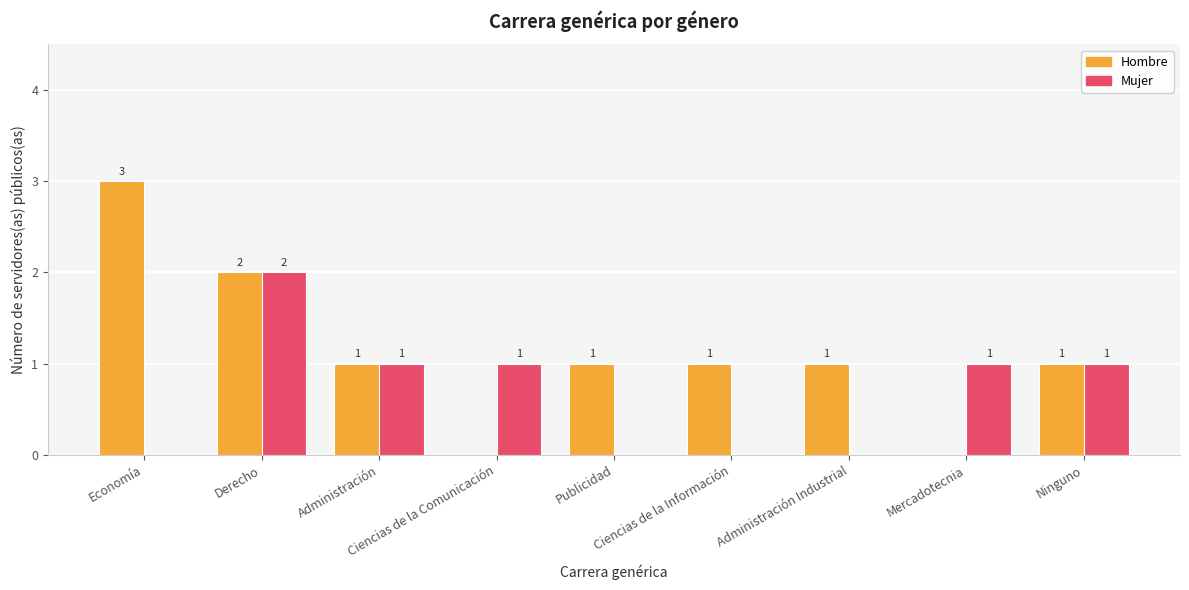

The Hombre series shows 2 at Economía. True or false?

False